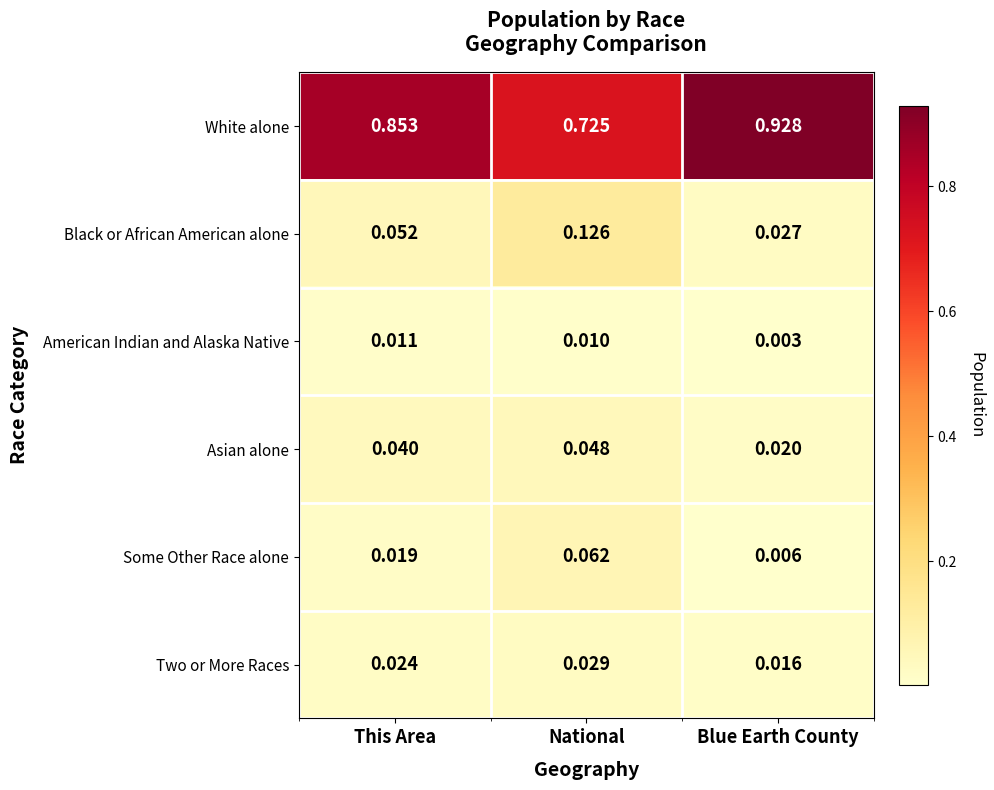

Between National and Blue Earth County, which series saw the biggest shift?

White alone